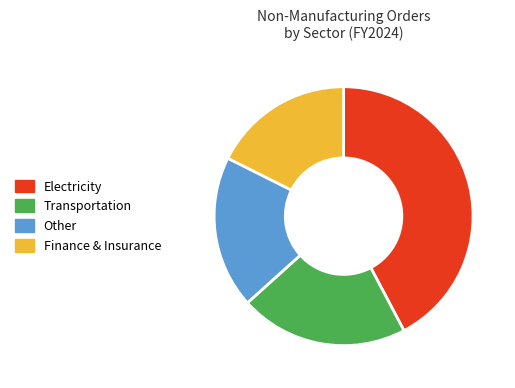

Rank the categories by value from lowest to highest.

Finance & Insurance, Other, Transportation, Electricity